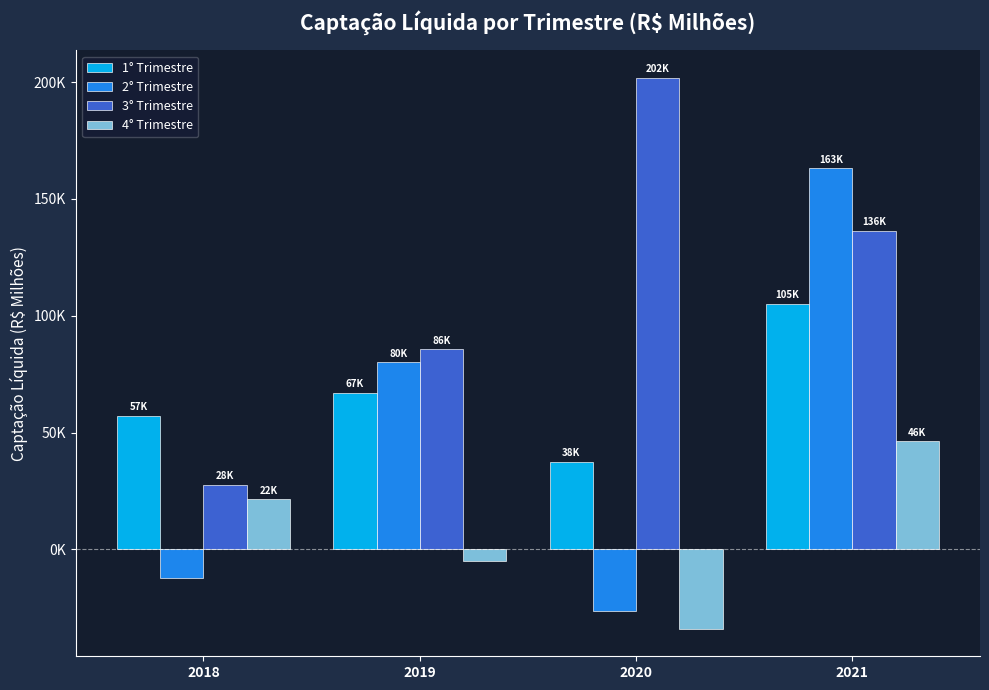

What are all the series names shown in the legend?

1° Trimestre, 2° Trimestre, 3° Trimestre, 4° Trimestre